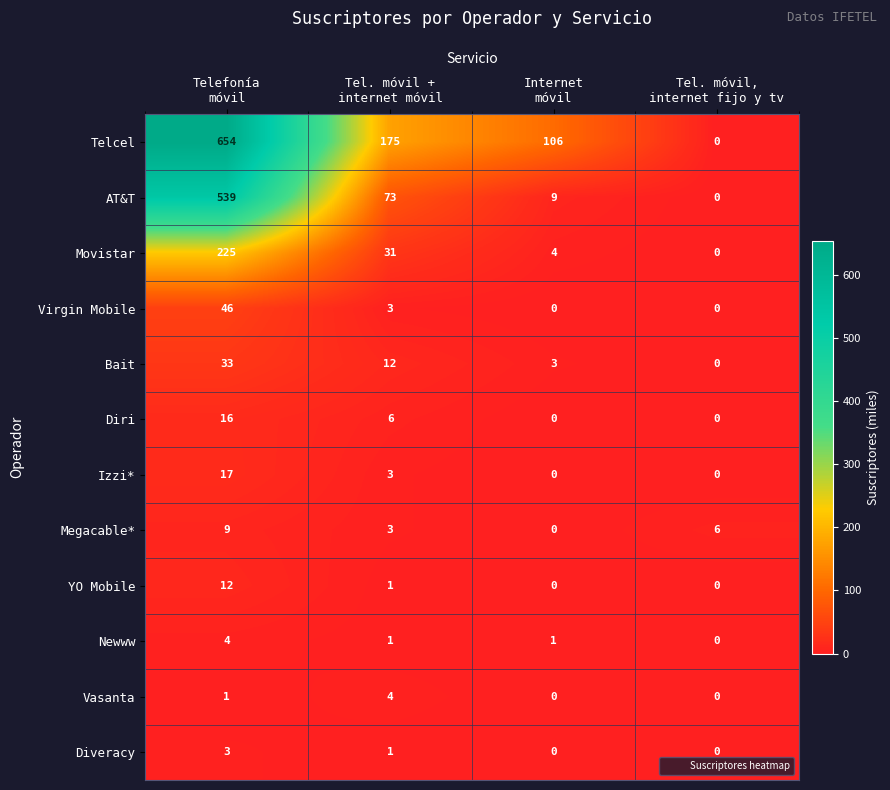

What is the spread (max minus min) of values at Internet
móvil?

106